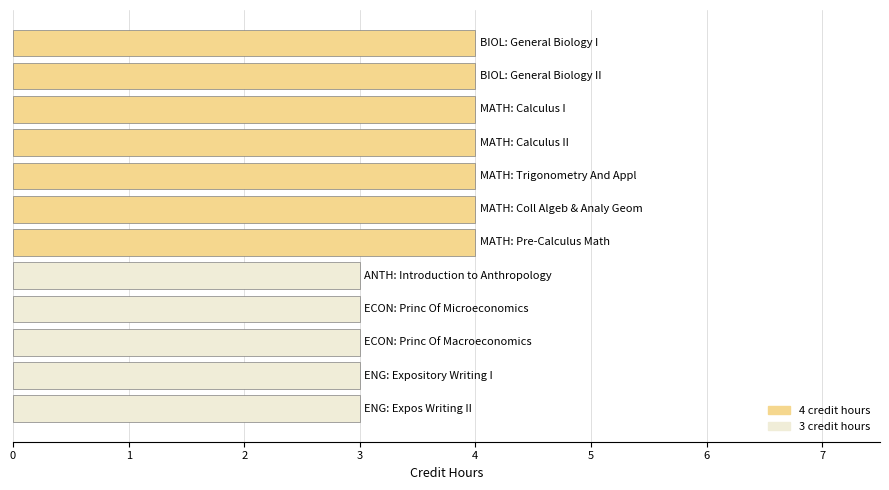

What is the value of the 6th bar from the top?

4